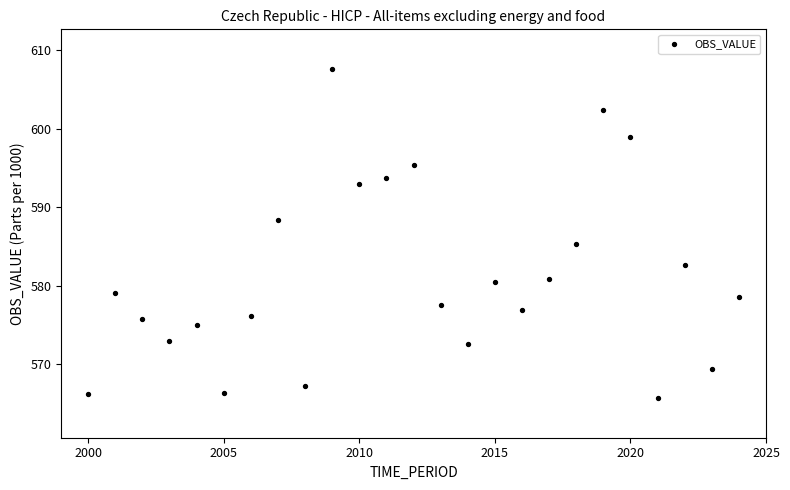

What Y value in the scatter plot is closest to 586?

585.3